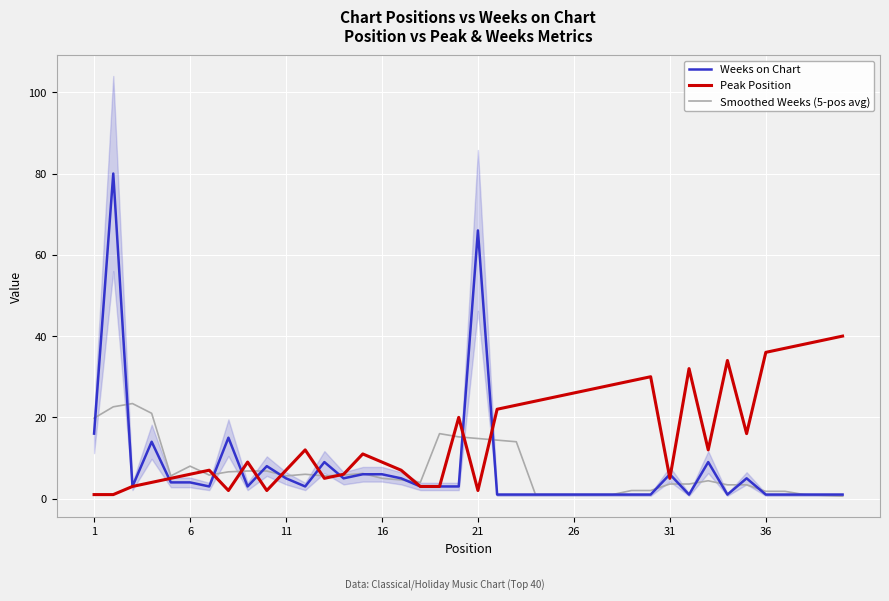

True or false: Peak Position has a value of 7.0 at 11.

True